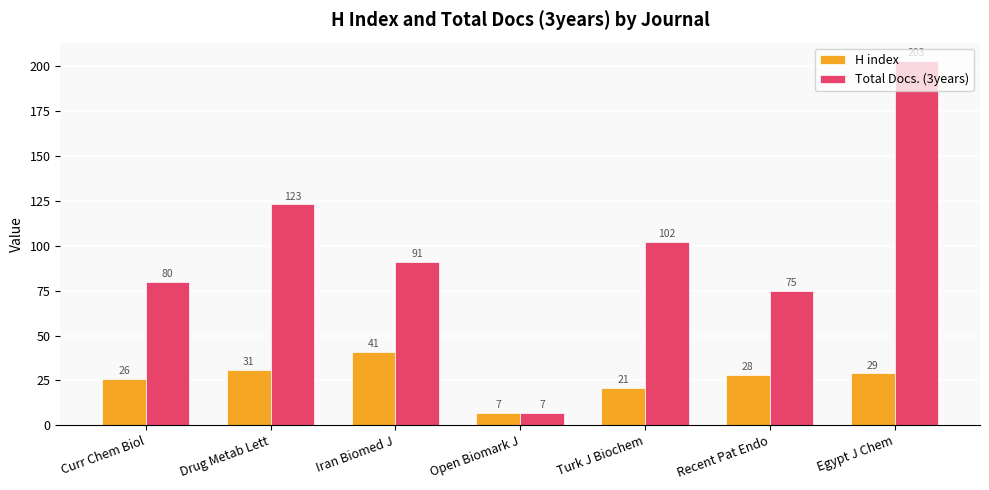

Is the value of H index at Iran Biomed J greater than the value of Total Docs. (3years) at Curr Chem Biol?

No